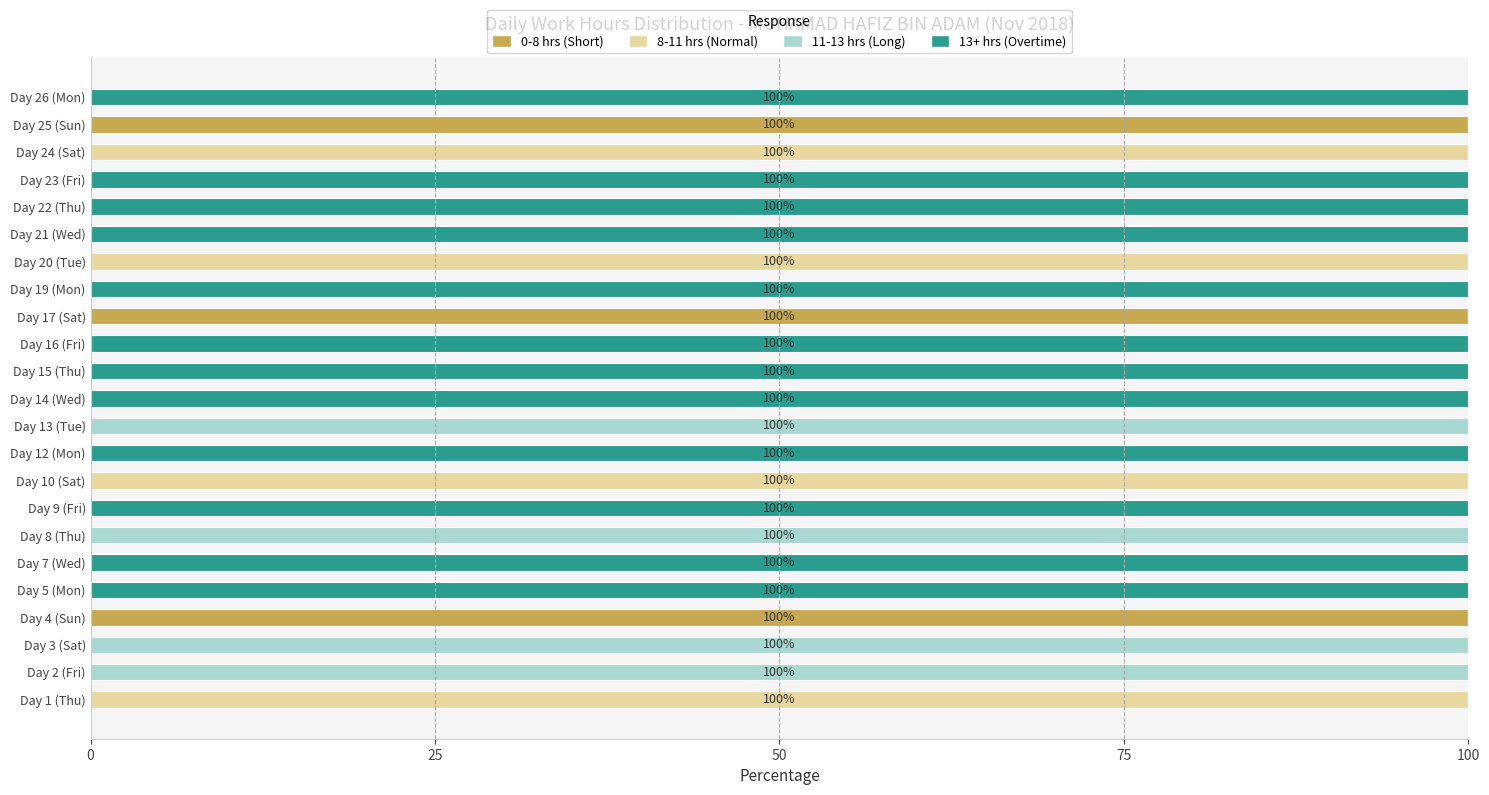

The value of 0-8 hrs (Short) at Day 15 (Thu) is 0. True or false?

True